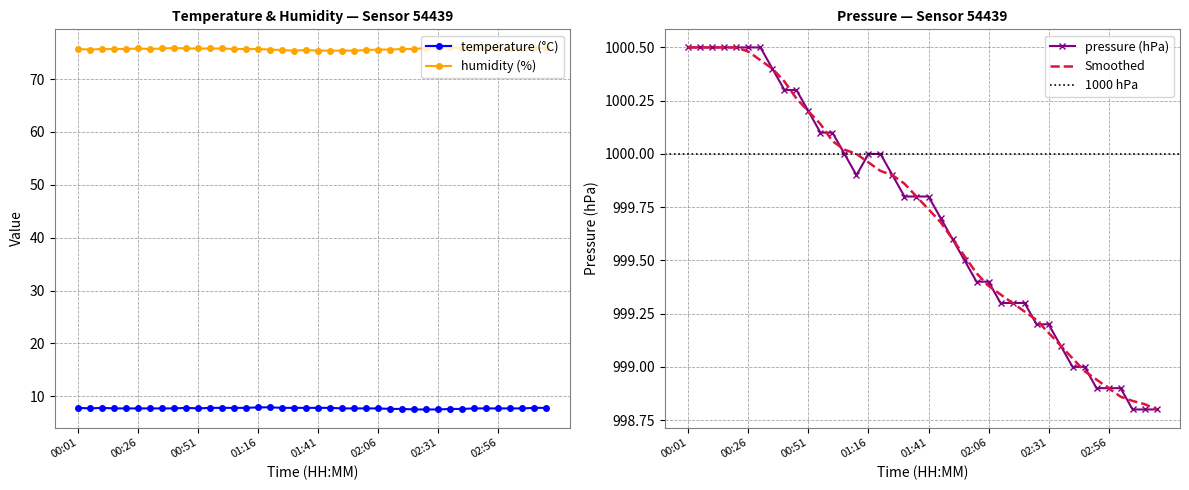

The temperature series shows 11.3 at 02:31. True or false?

False